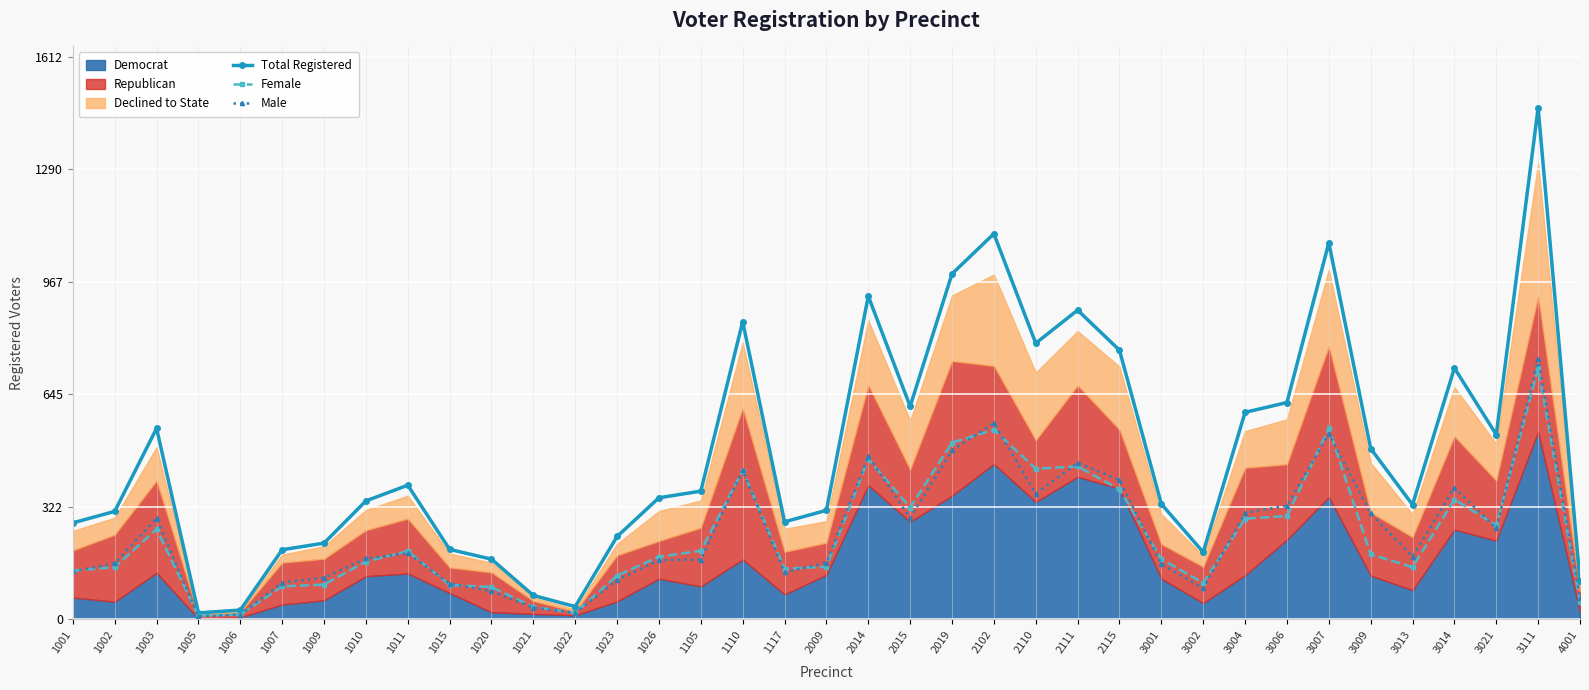

At which category does Male reach its first local valley?

1005